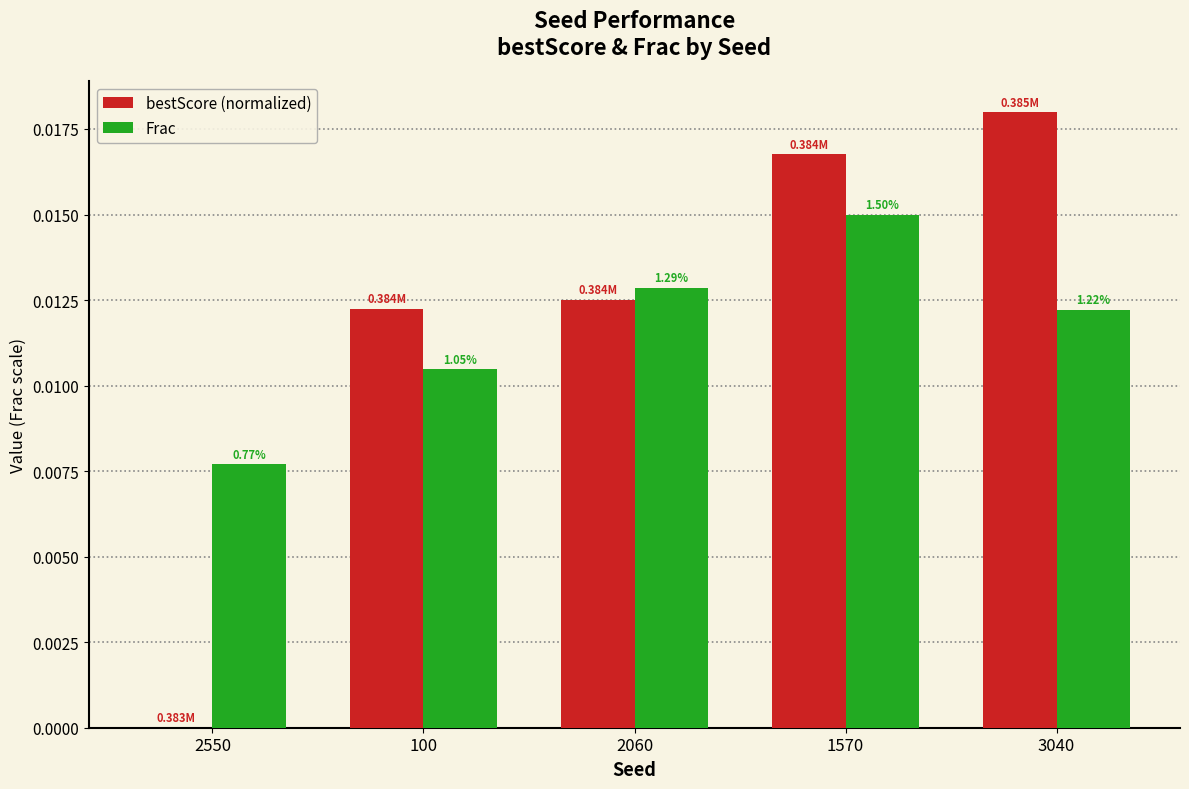

Are the bars grouped side by side (vs. stacked)?

Yes